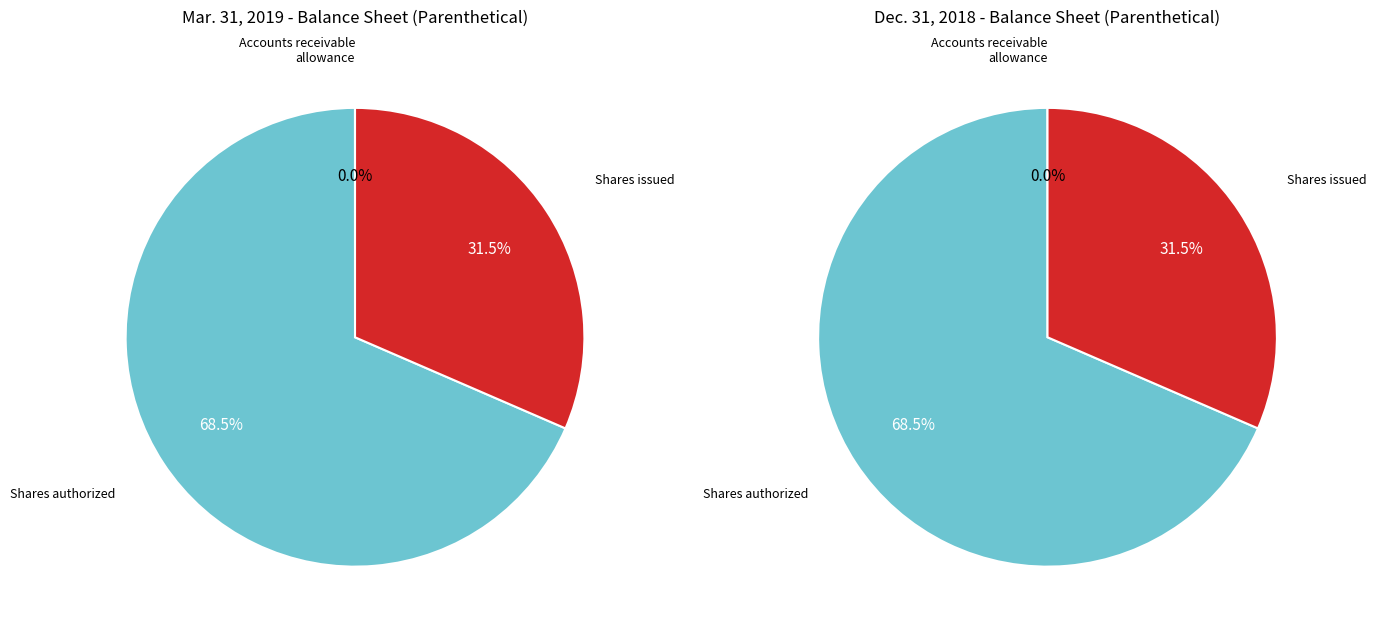

To the nearest percent, what is the difference between the Common stock, shares authorized and Accounts receivable, allowance for doubtful accounts slice percentages?

68%